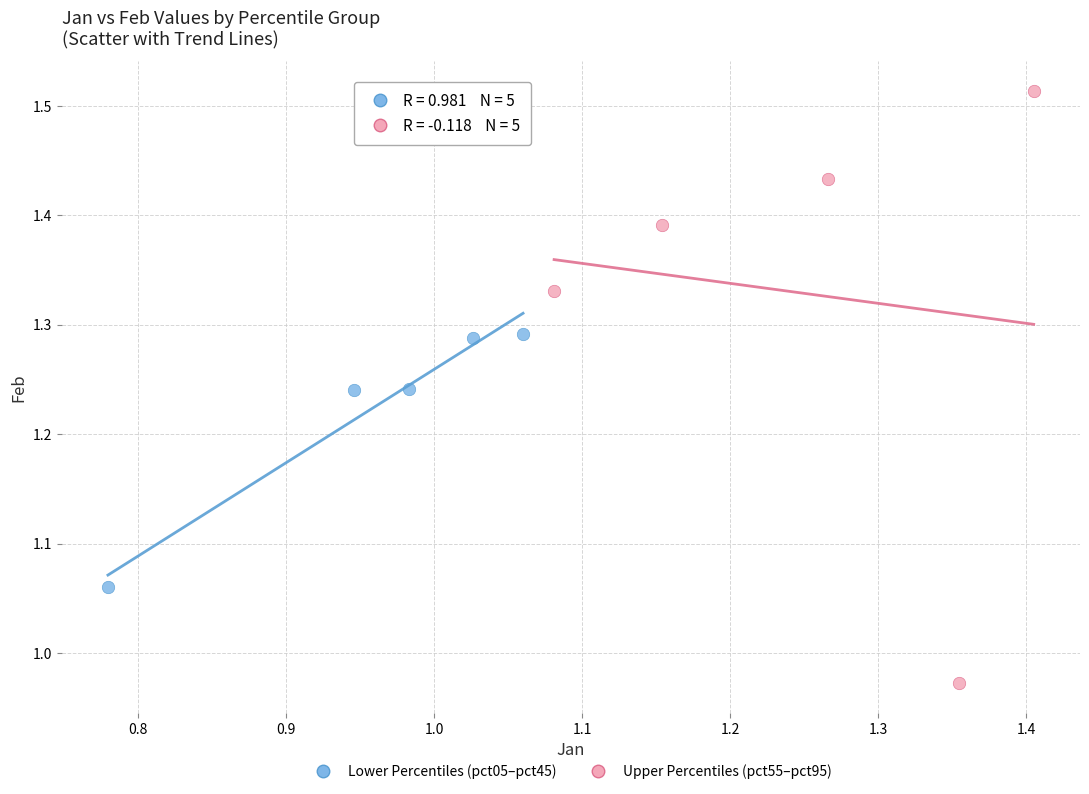

Which series contains the lowest Y value?

Upper Percentiles (pct55–pct95)